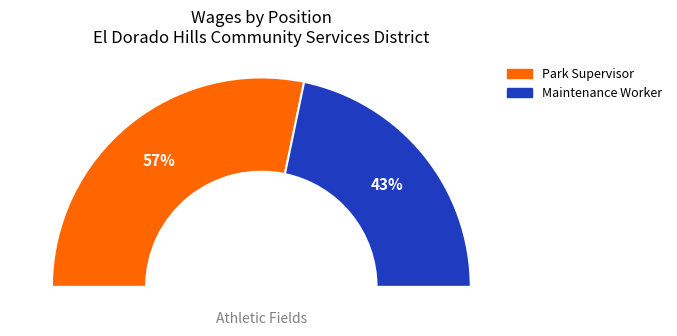

What percentage is NOT represented by Maintenance Worker?

56.6%